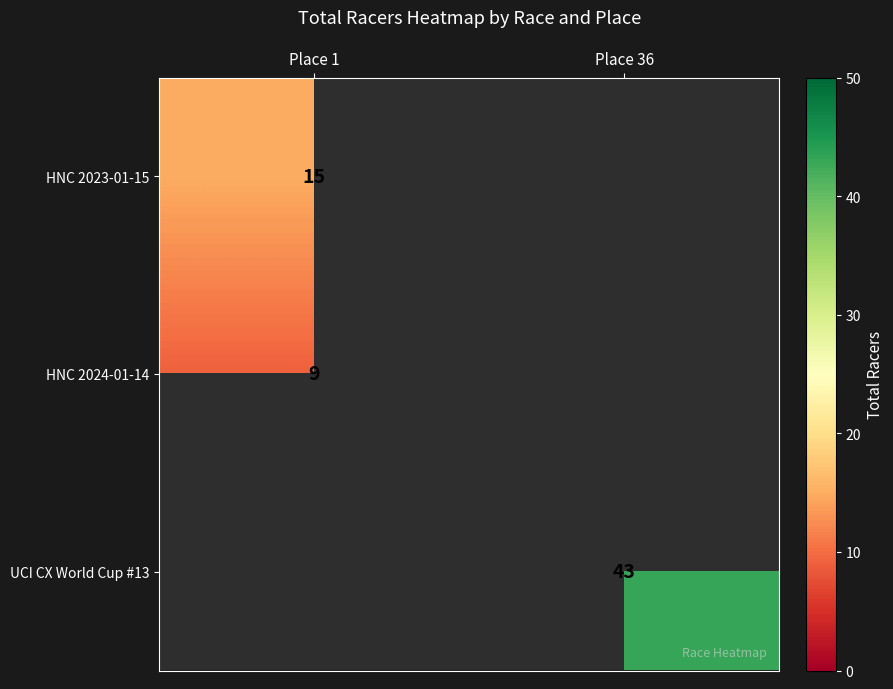

The HNC 2023-01-15 series shows 22 at Place 1. True or false?

False